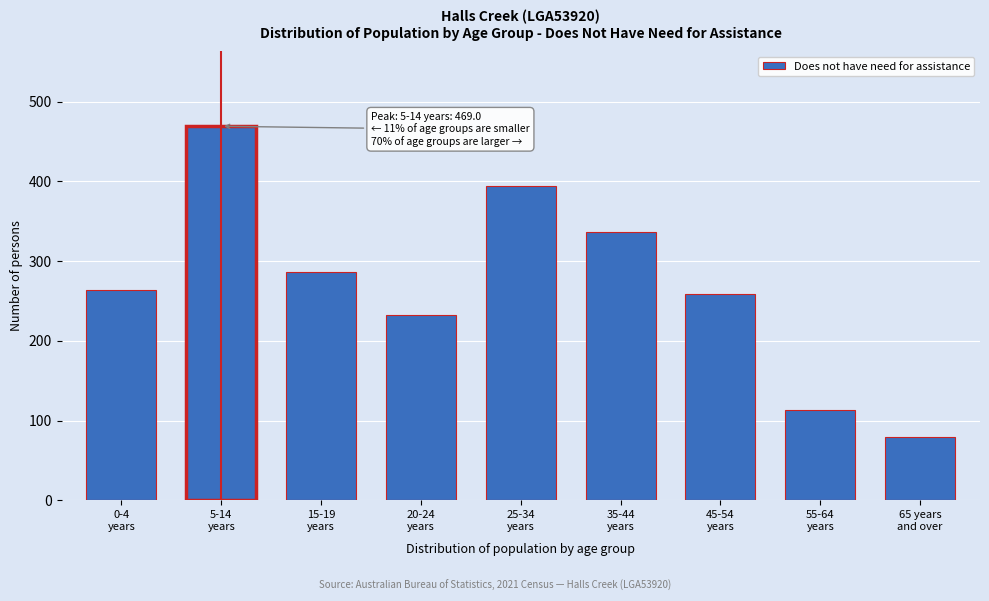

Reading right to left, transcribe all the data shown in this chart.

80	113	259	336	394	233	286	469	264